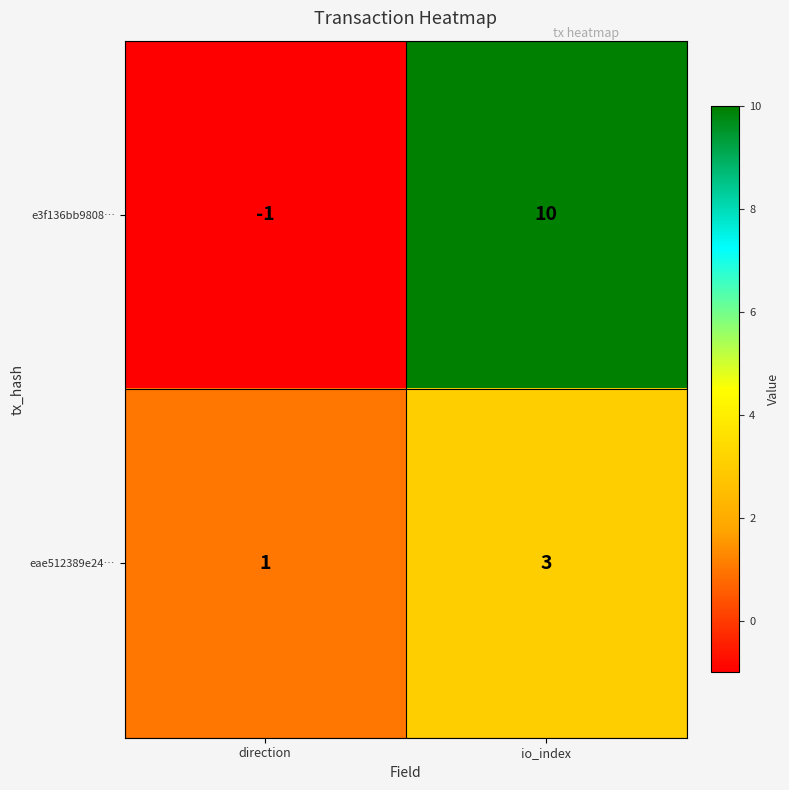

Which series has the widest spread of values?

e3f136bb9808…